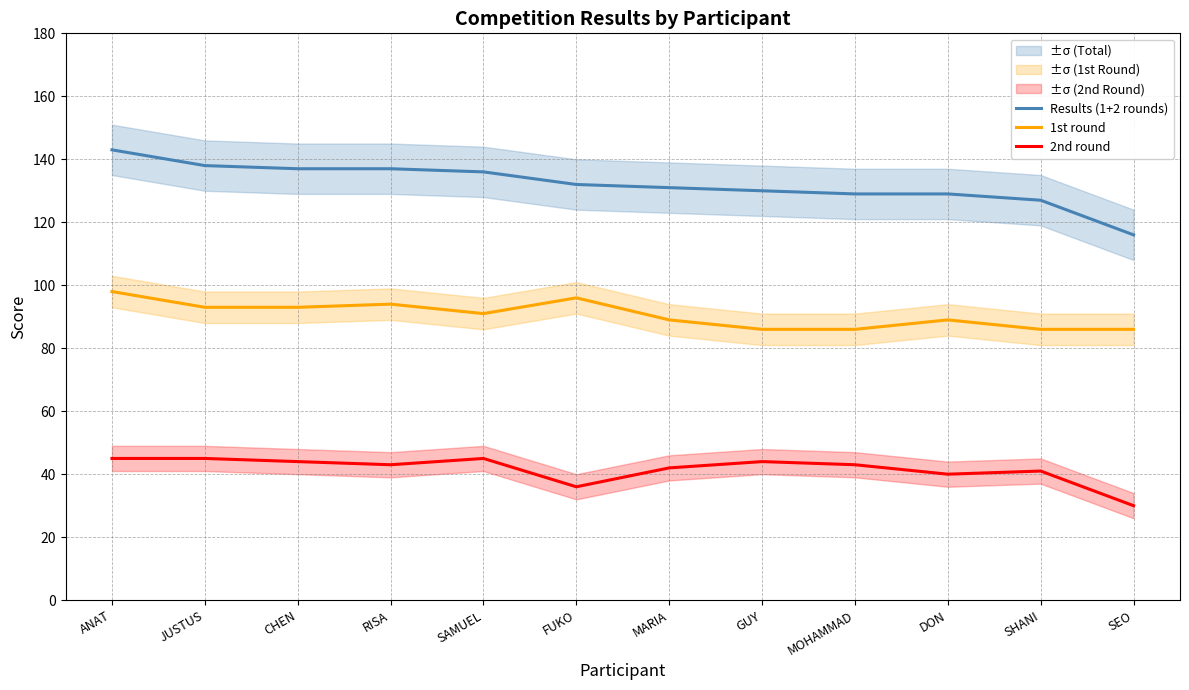

List the series in order of their peak value, highest first.

Results (1+2 rounds), 1st round, 2nd round